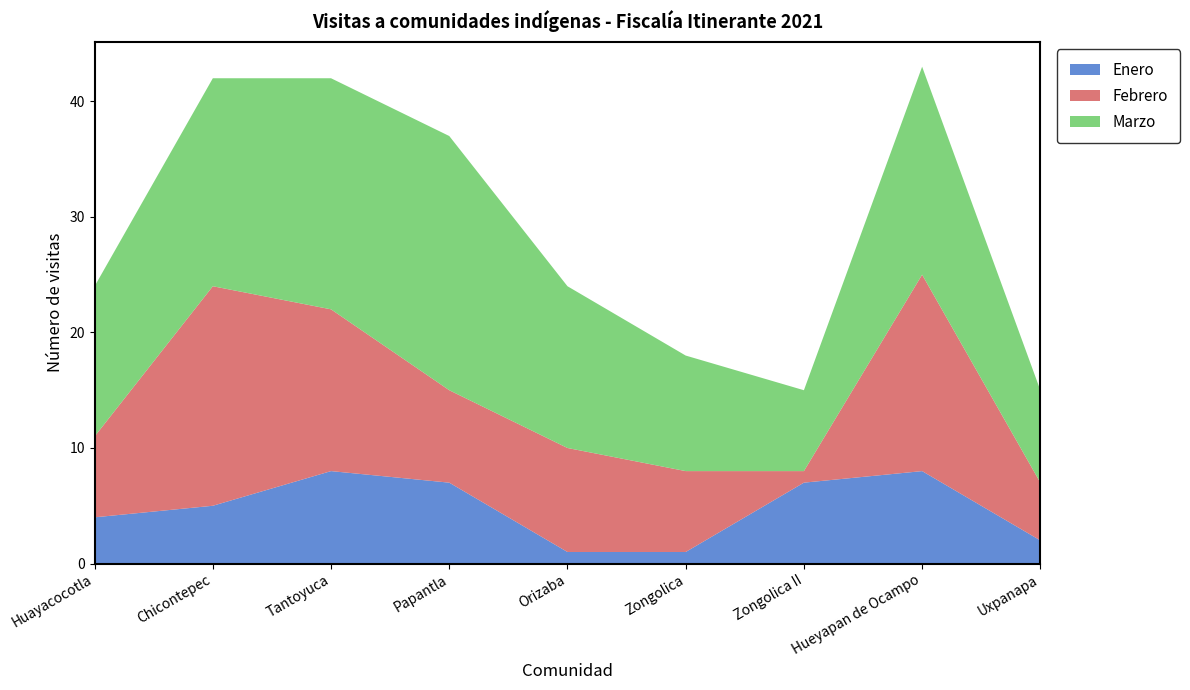

Reading left to right, list all the values displayed in this chart.

Enero: 4	5	8	7	1	1	7	8	2
Febrero: 7	19	14	8	9	7	1	17	5
Marzo: 13	18	20	22	14	10	7	18	8